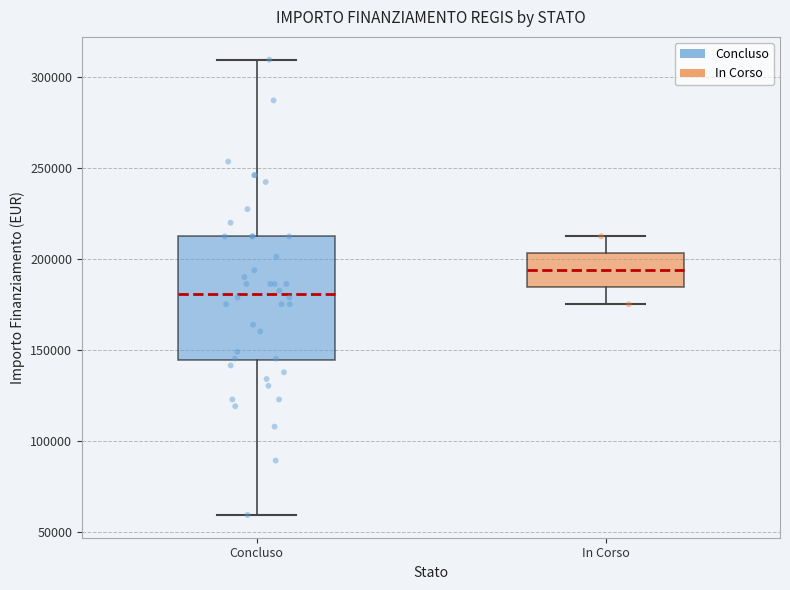

Where does the median line of the box for In Corso sit on the y-axis? The values are not printed on the chart, so give them approximately, as read against the axis.

195000